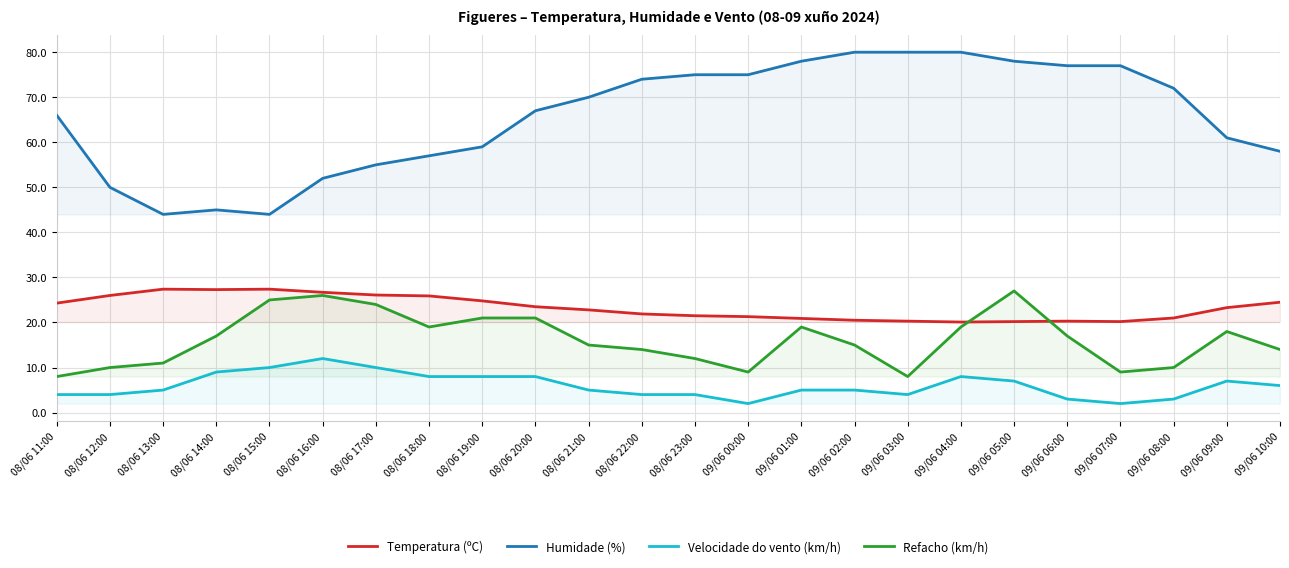

Reading left to right, extract all data points from this chart.

Temperatura (ºC): 24.3	26.0	27.4	27.3	27.4	26.7	26.1	25.9	24.8	23.5	22.8	21.9	21.5	21.3	20.9	20.5	20.3	20.1	20.2	20.3	20.2	21.0	23.3	24.5
Humidade (%): 66.0	50.0	44.0	45.0	44.0	52.0	55.0	57.0	59.0	67.0	70.0	74.0	75.0	75.0	78.0	80.0	80.0	80.0	78.0	77.0	77.0	72.0	61.0	58.0
Velocidade do vento (km/h): 4.0	4.0	5.0	9.0	10.0	12.0	10.0	8.0	8.0	8.0	5.0	4.0	4.0	2.0	5.0	5.0	4.0	8.0	7.0	3.0	2.0	3.0	7.0	6.0
Refacho (km/h): 8.0	10.0	11.0	17.0	25.0	26.0	24.0	19.0	21.0	21.0	15.0	14.0	12.0	9.0	19.0	15.0	8.0	19.0	27.0	17.0	9.0	10.0	18.0	14.0